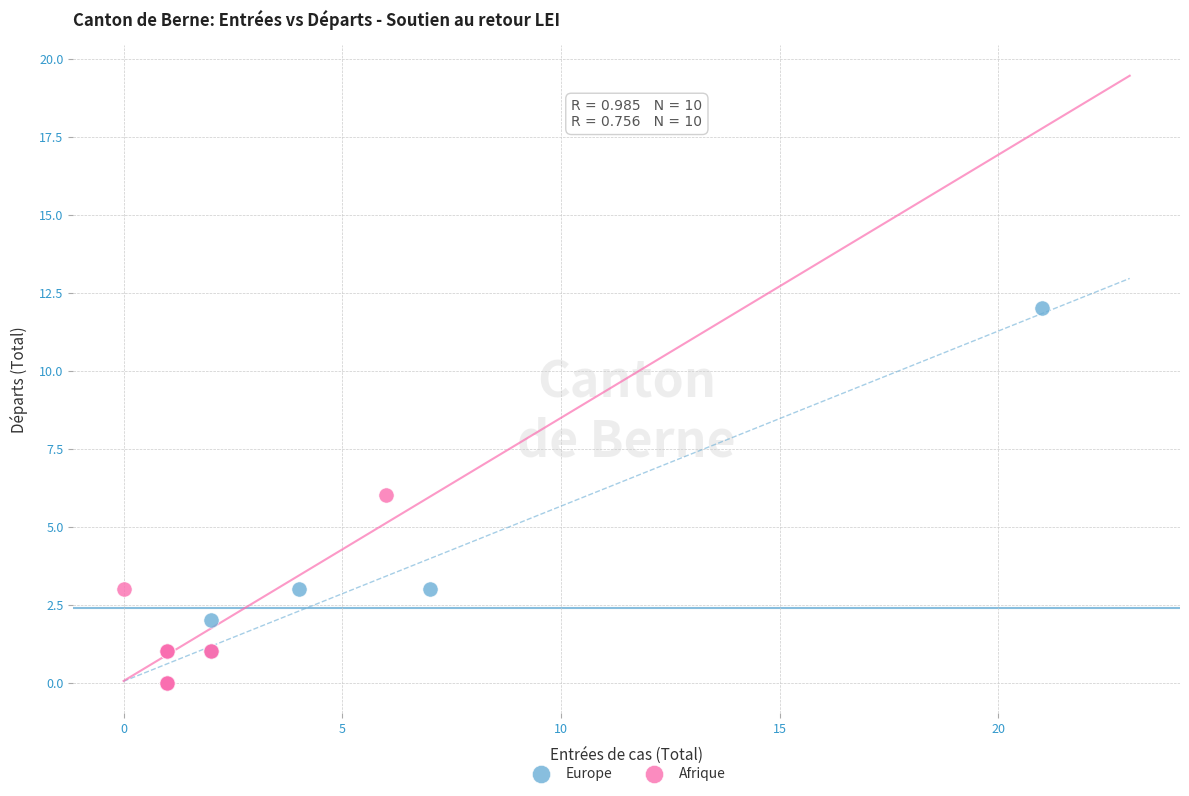

Which series has the largest Y range (max minus min)?

Europe